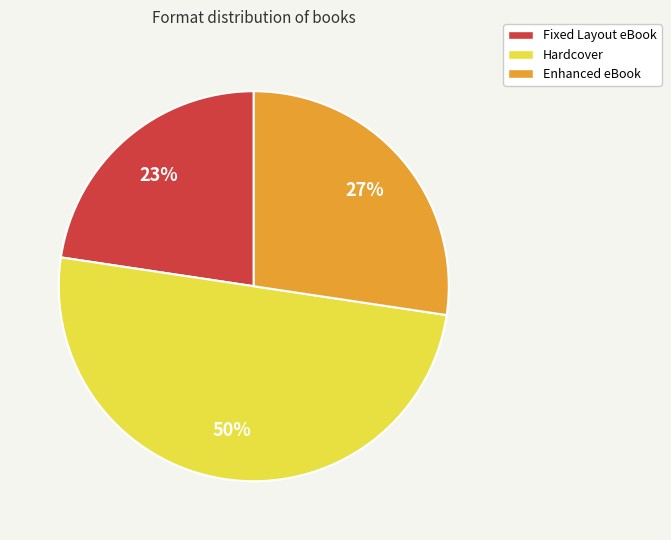

Which slice is the smallest?

Fixed Layout eBook